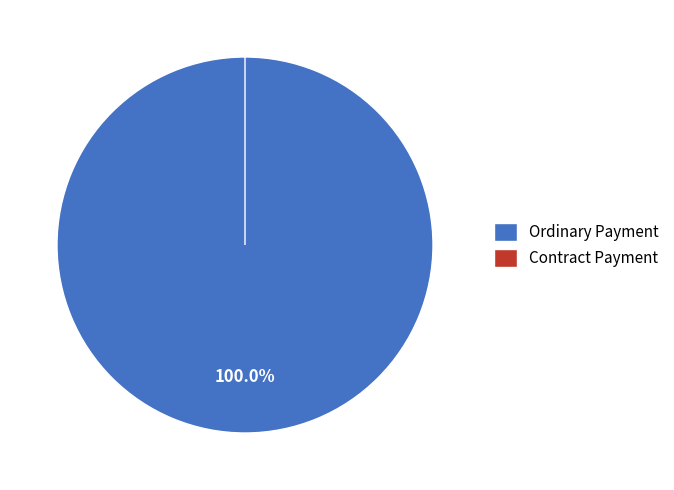

How many slices are in this pie chart?

2